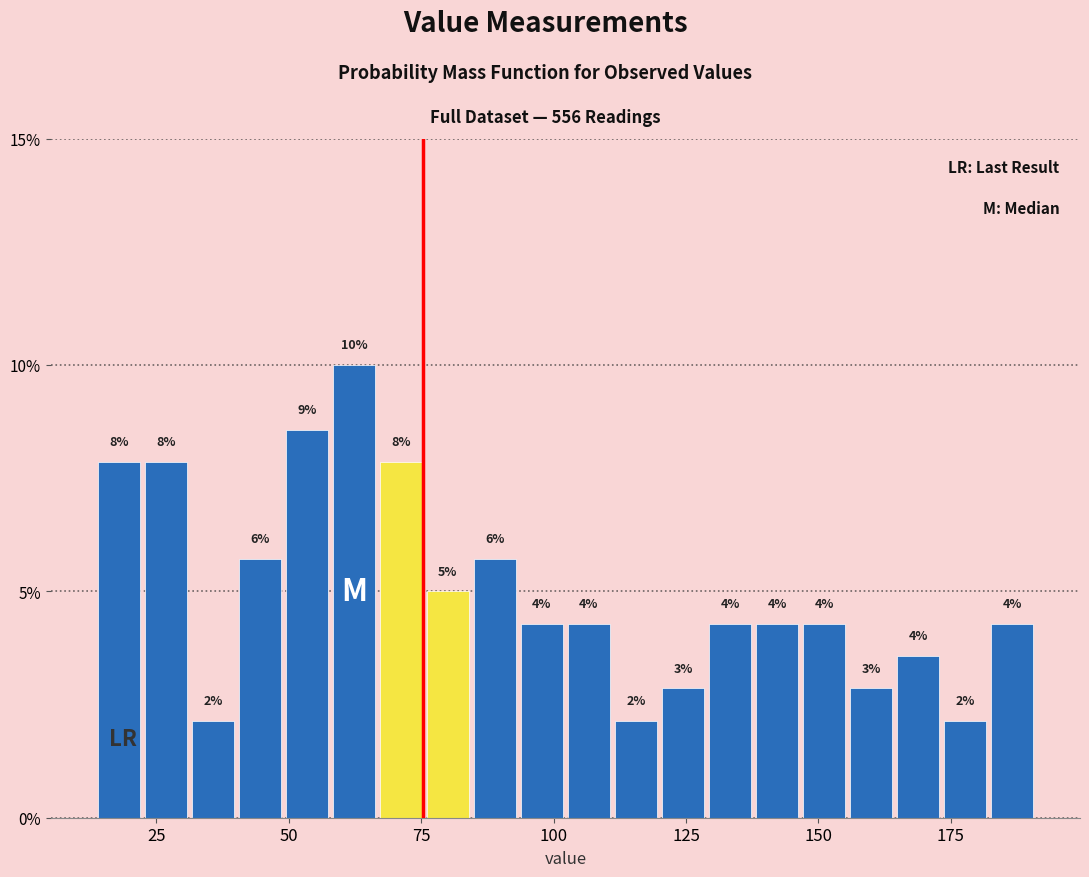

Read against the x-axis, roughly where is the centre of the tallest bar?

60